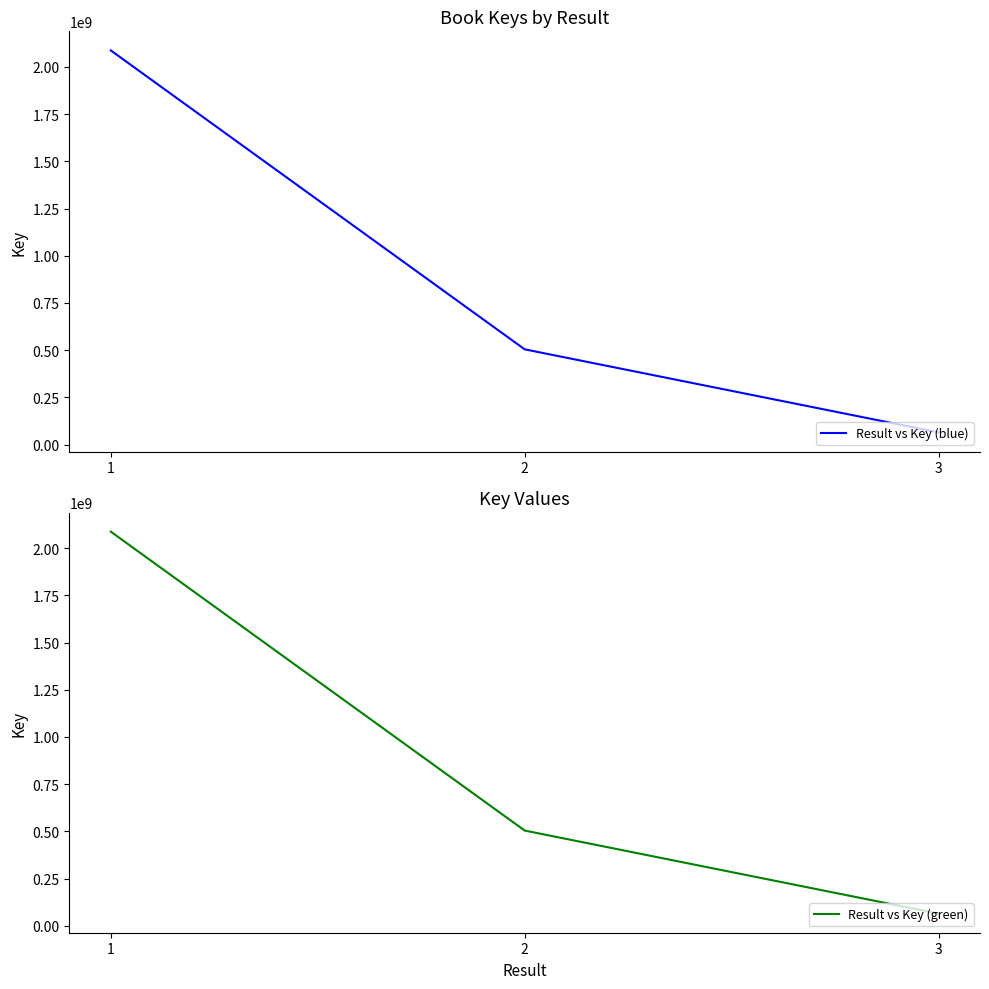

The Result vs Key (blue) series shows 2087386623 at 1. True or false?

True